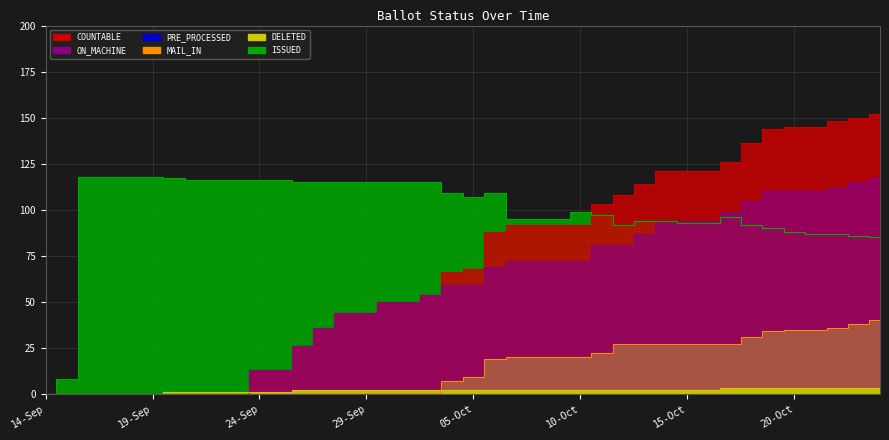

Count the number of data series in this chart.

6